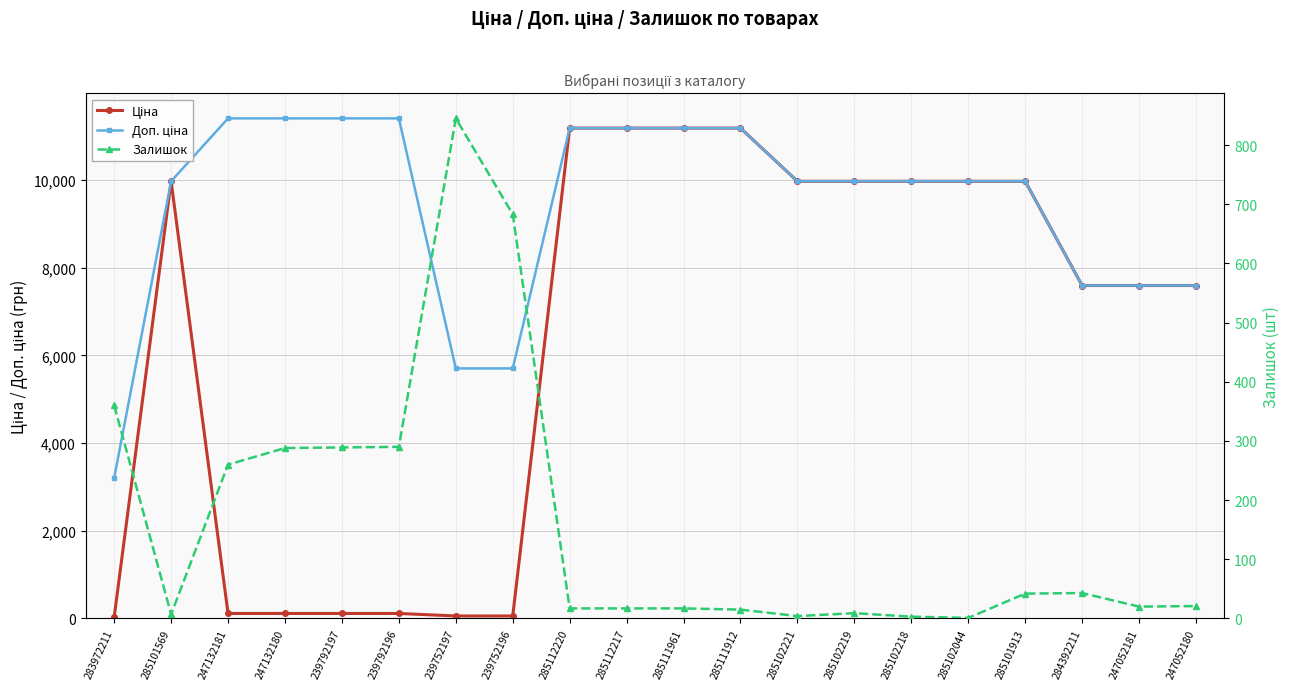

What are all the series names shown in the legend?

Ціна, Доп. ціна, Залишок